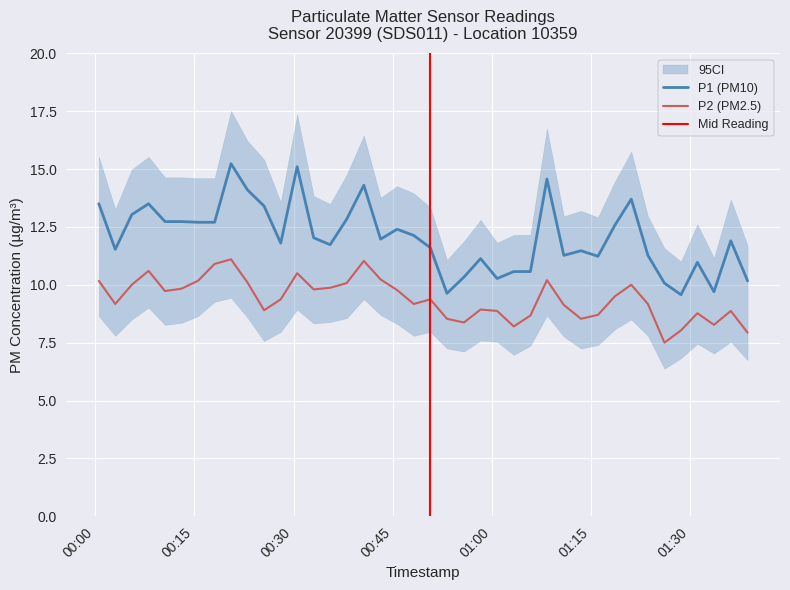

True or false: P2 (PM2.5) and P1 (PM10) intersect in this chart.

False